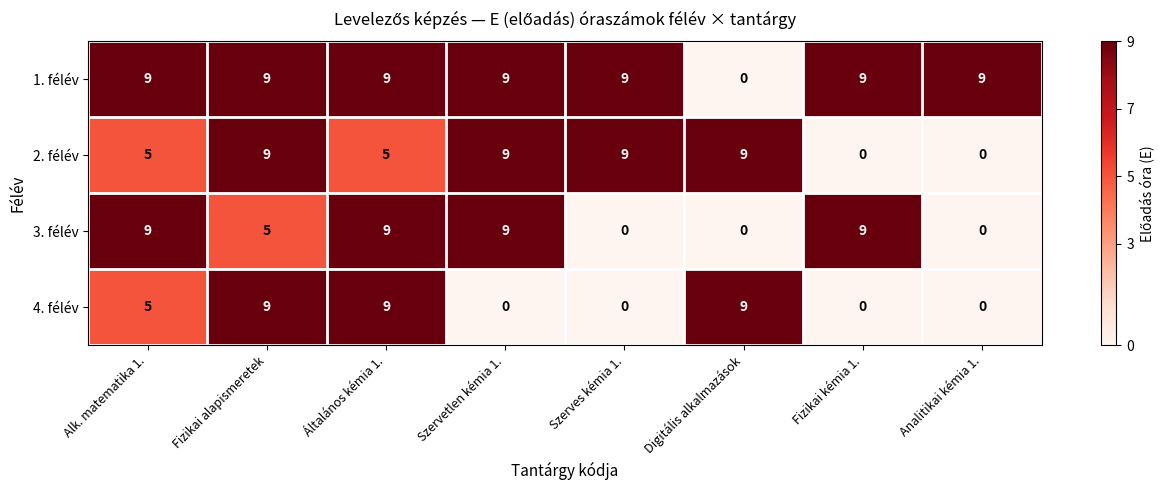

What is the total value across all series at Analitikai kémia 1.?

9